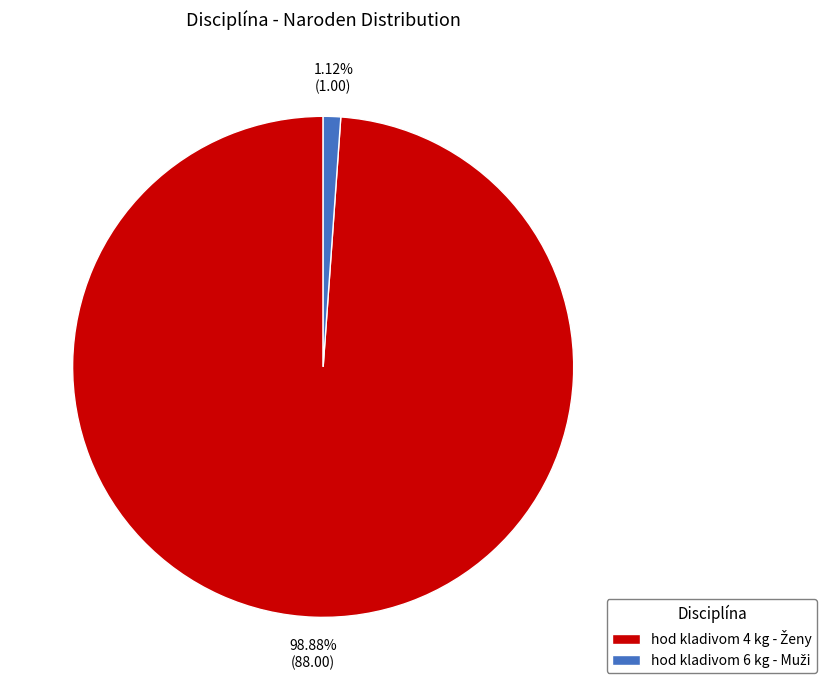

Does any single category account for the majority?

Yes